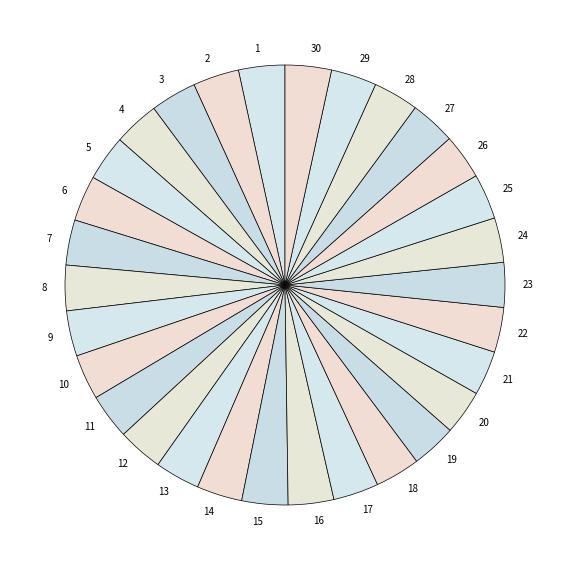

Do 13 and 9 together represent more than half of the pie?

No